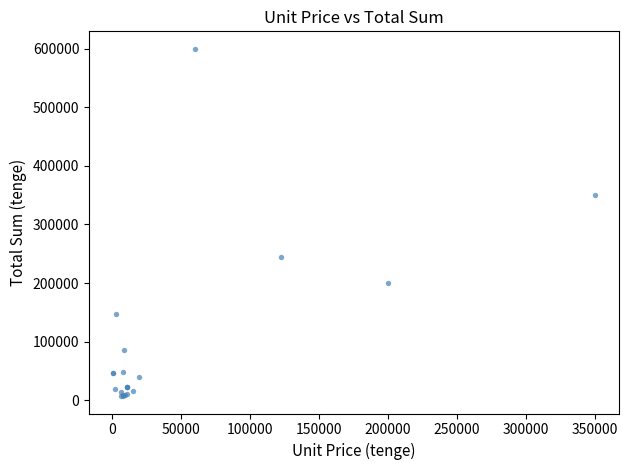

What Y value in the scatter plot is closest to 303500?

350000